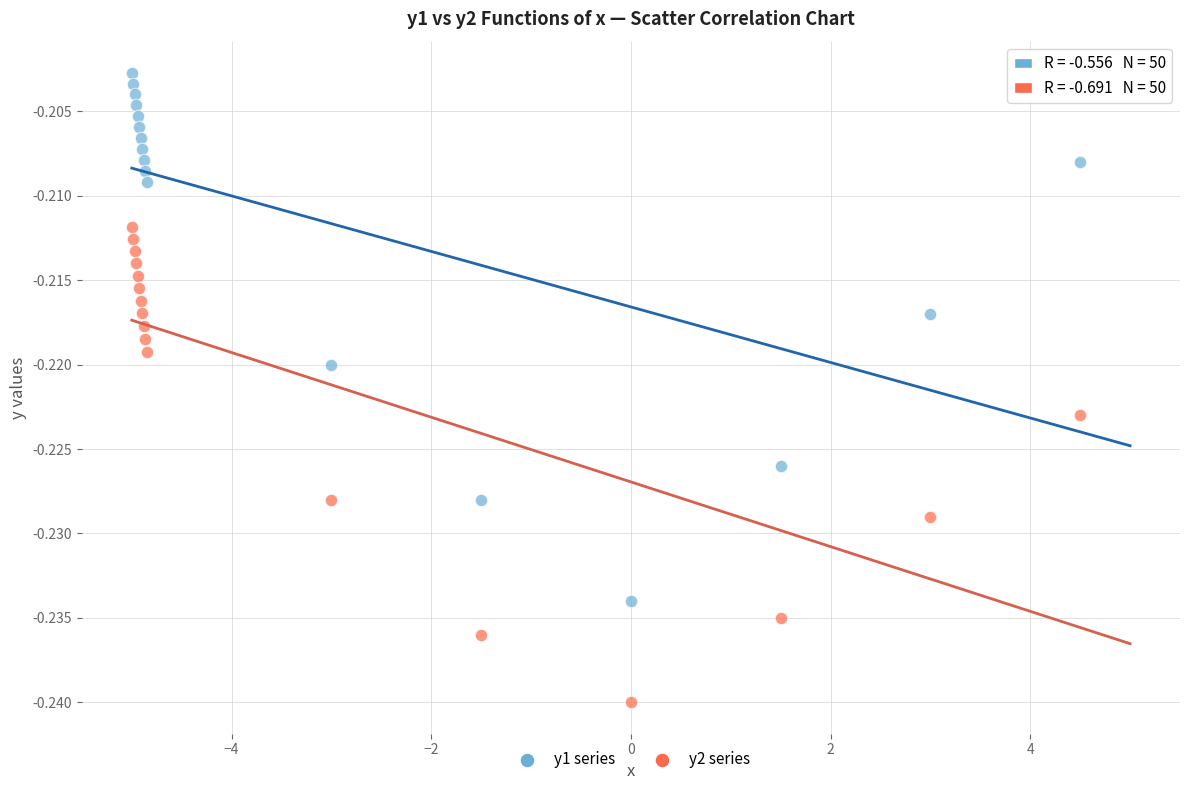

Across all data points, what is the range of X values (max minus min)?

9.5